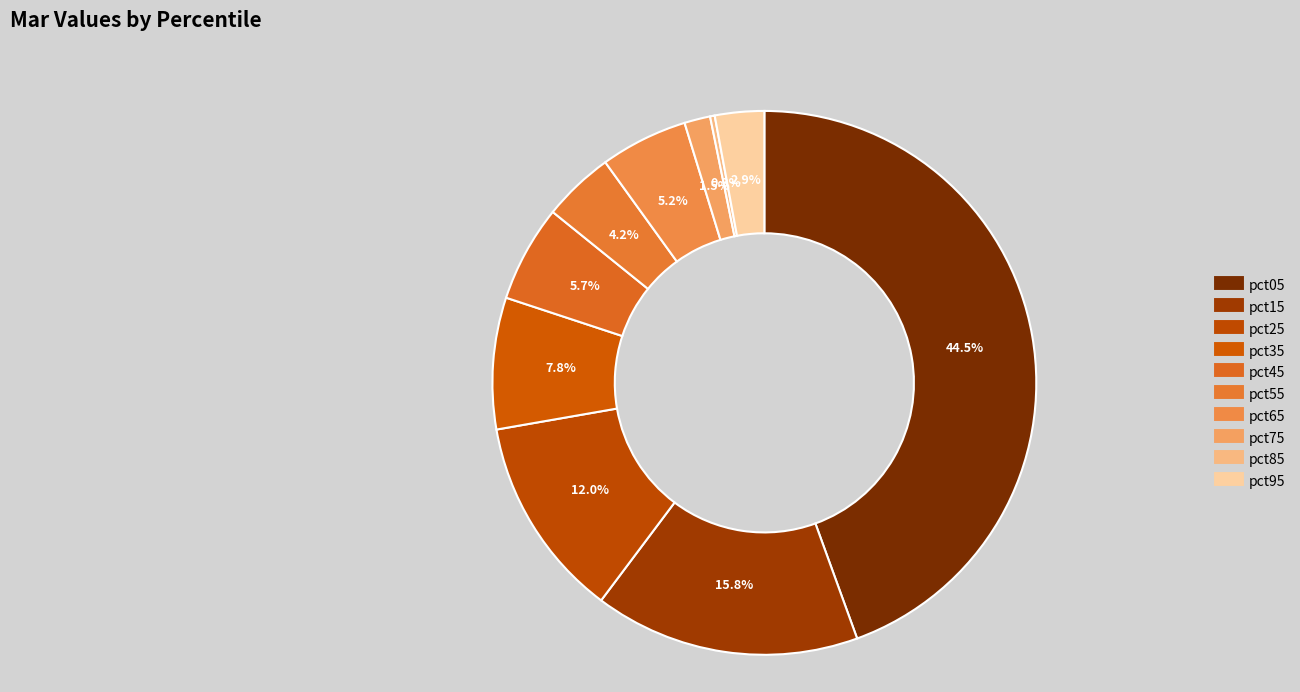

The pct25 slice represents 7% of the pie. True or false?

False